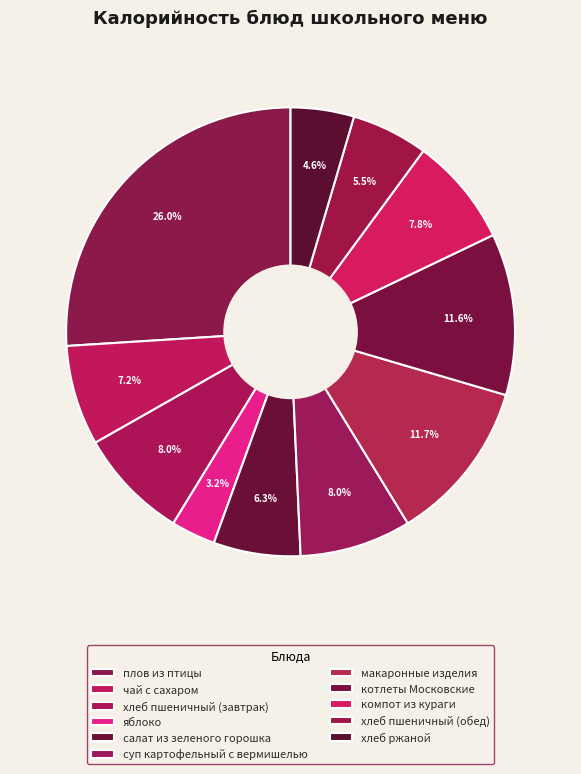

Which slice is the largest?

плов из птицы